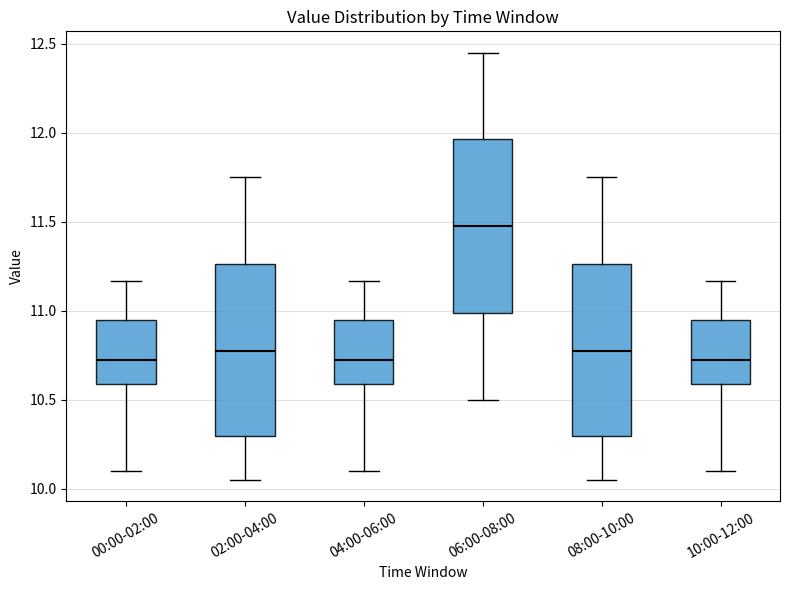

Reading left to right, transcribe this box plot: for each box, give where its median line is, the range the box spans, and where its two whiskers end, as read against the y-axis. The values are not printed on the chart, so give them approximately, as read against the axis.

00:00-02:00: median 10.75, box 10.60 to 10.95, whiskers 10.10 to 11.15
02:00-04:00: median 10.80, box 10.30 to 11.25, whiskers 10.05 to 11.75
04:00-06:00: median 10.75, box 10.60 to 10.95, whiskers 10.10 to 11.15
06:00-08:00: median 11.50, box 11.00 to 11.95, whiskers 10.50 to 12.45
08:00-10:00: median 10.80, box 10.30 to 11.25, whiskers 10.05 to 11.75
10:00-12:00: median 10.75, box 10.60 to 10.95, whiskers 10.10 to 11.15